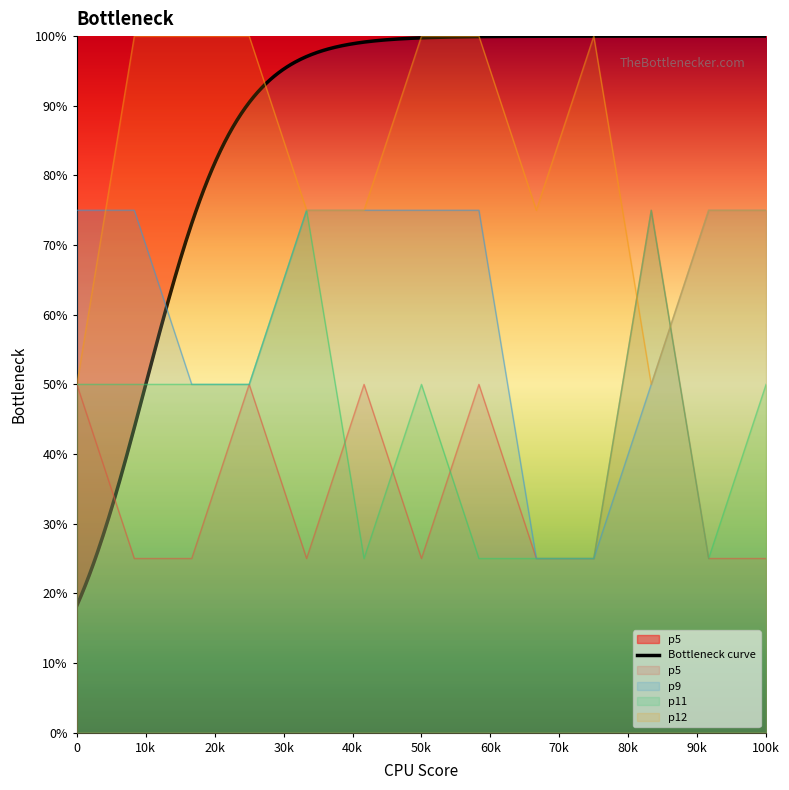

The value of p11 at 5 is 16. True or false?

False